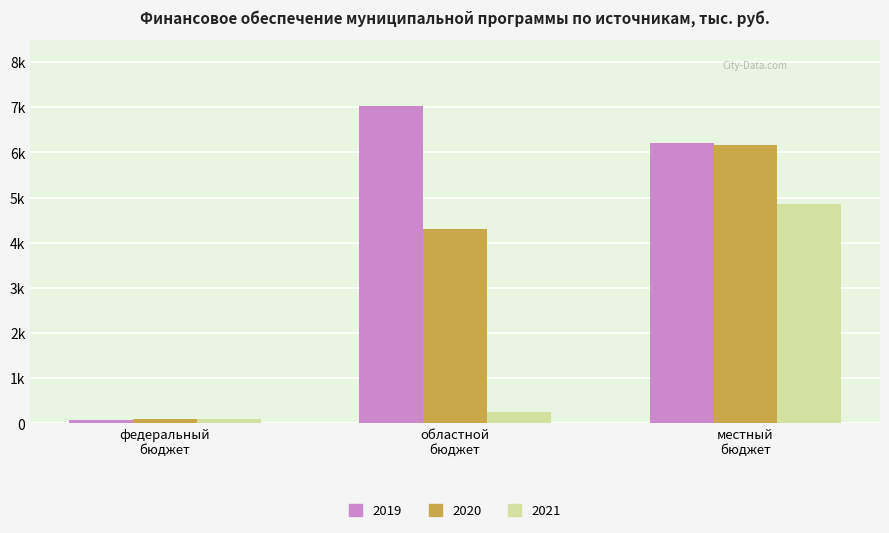

What are all the series names shown in the legend?

2019, 2020, 2021